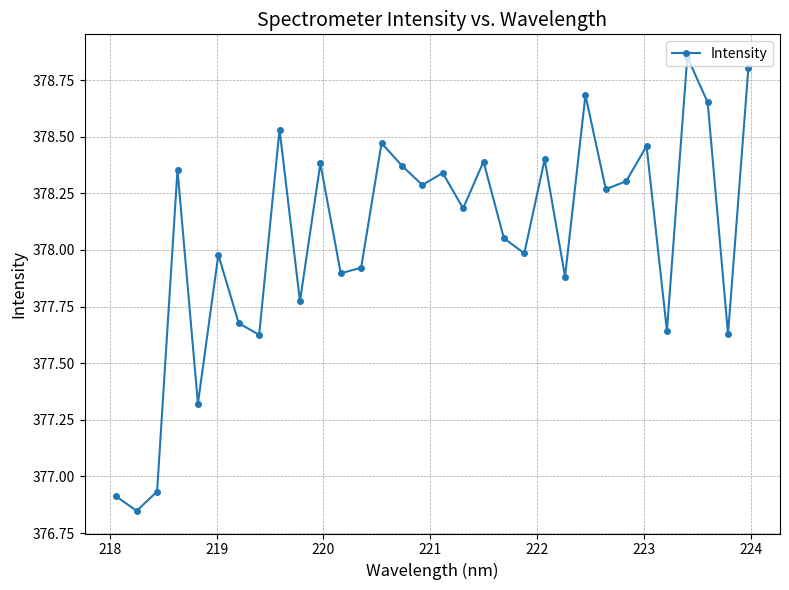

What is the difference between the maximum and minimum values?

2.0